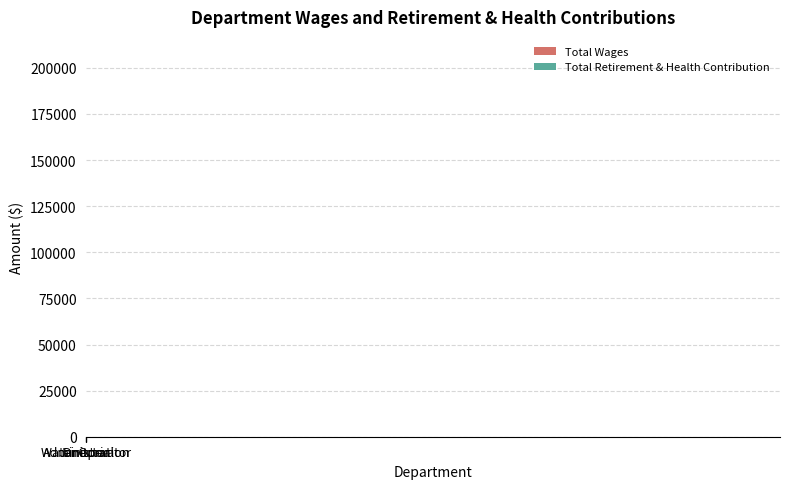

At which category does the chart reach its peak across all series?

Administration